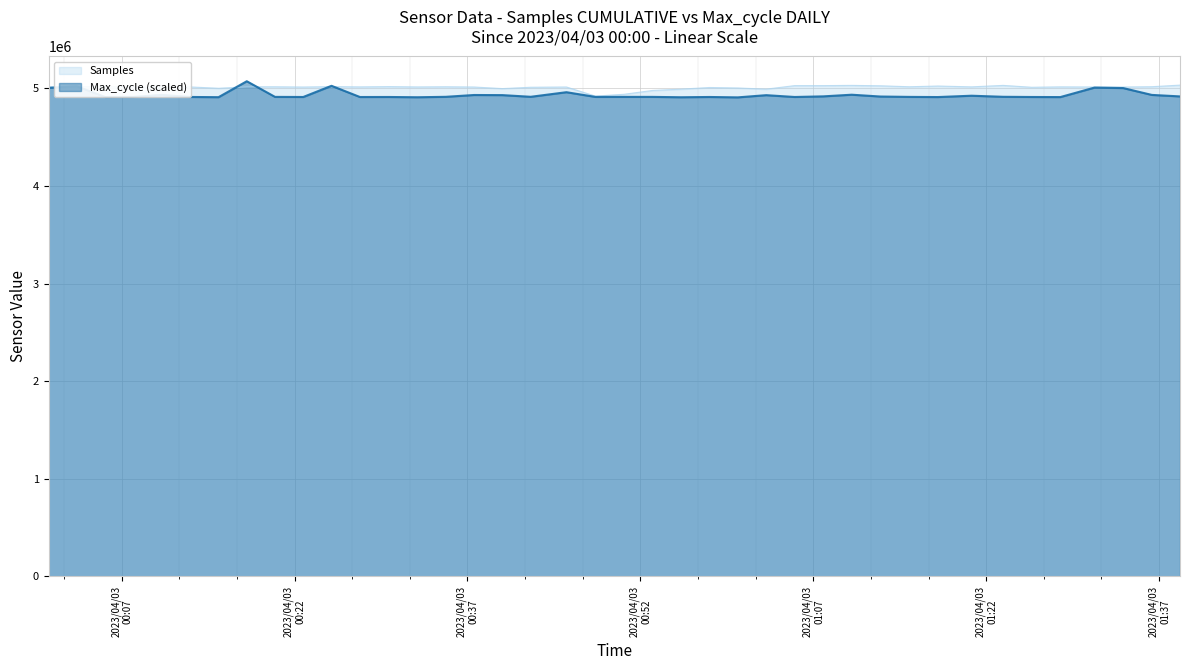

What is the label of the 20th point from the left?

2023/04/03 00:48:06